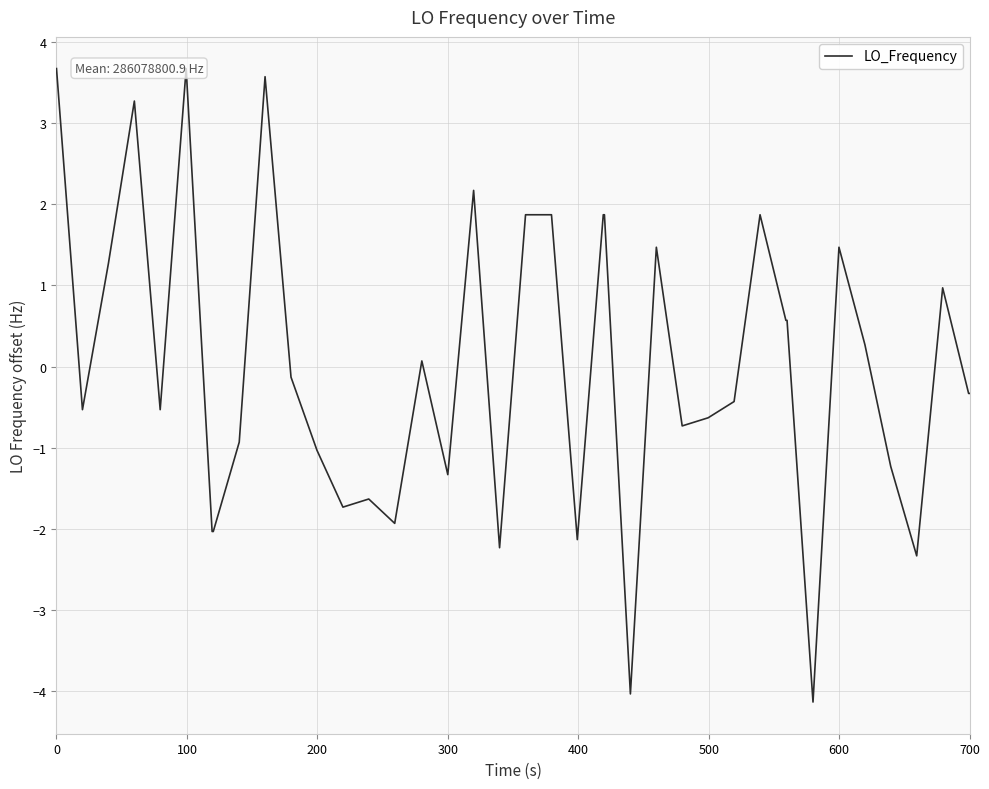

What is the difference between the maximum and minimum values?

7.8